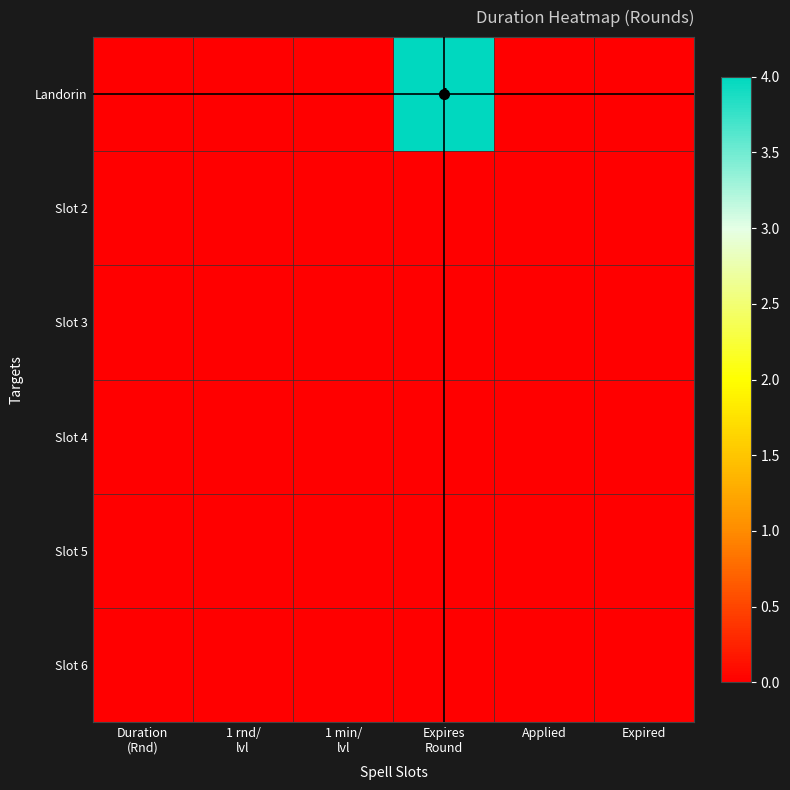

Which category has the lowest value across all series?

Duration
(Rnd)